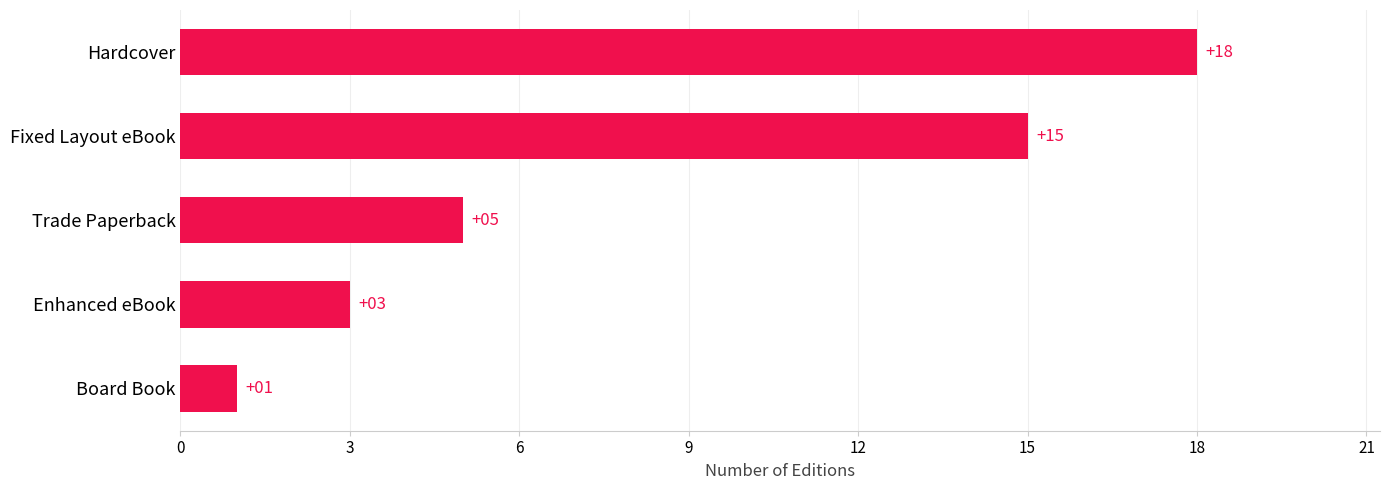

What is the smallest value displayed?

1